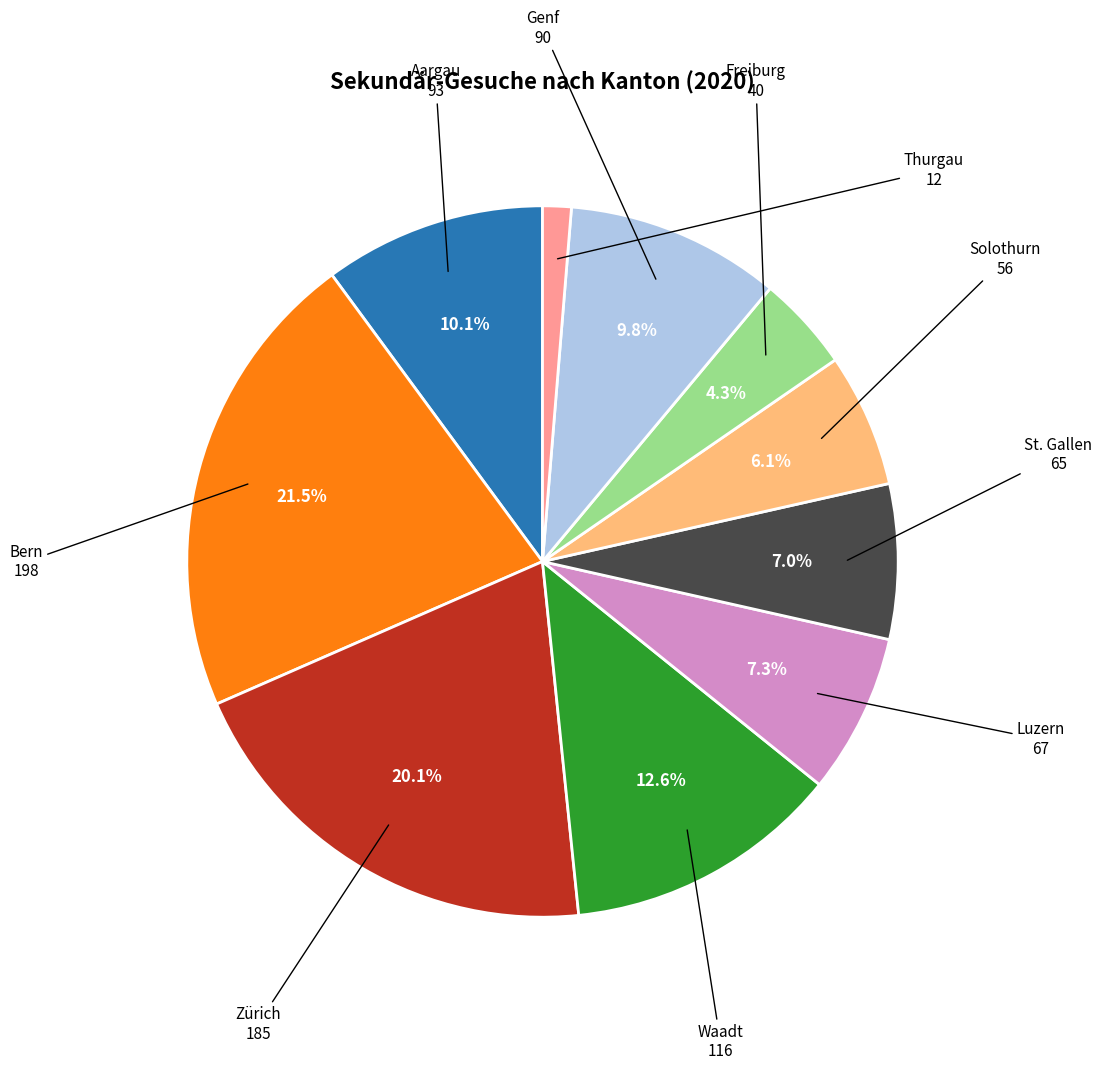

How many segments does this pie chart have?

10